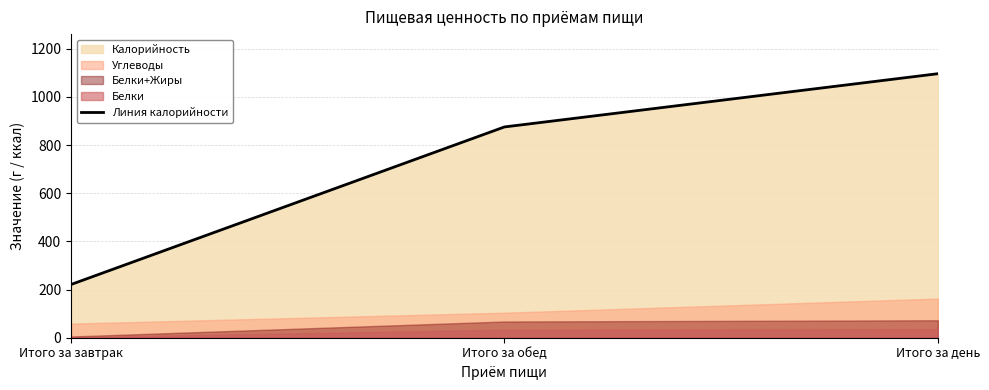

How many values exceed 875?

2